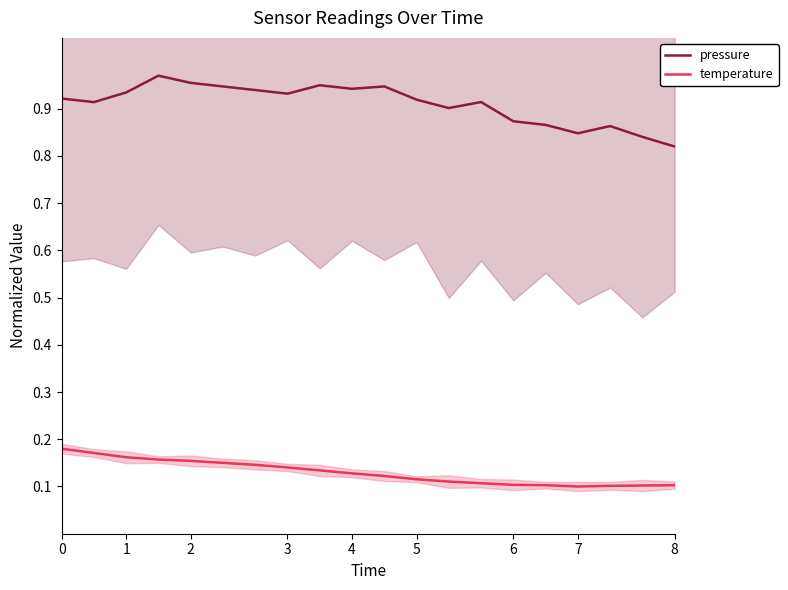

What are all the series names shown in the legend?

pressure, temperature